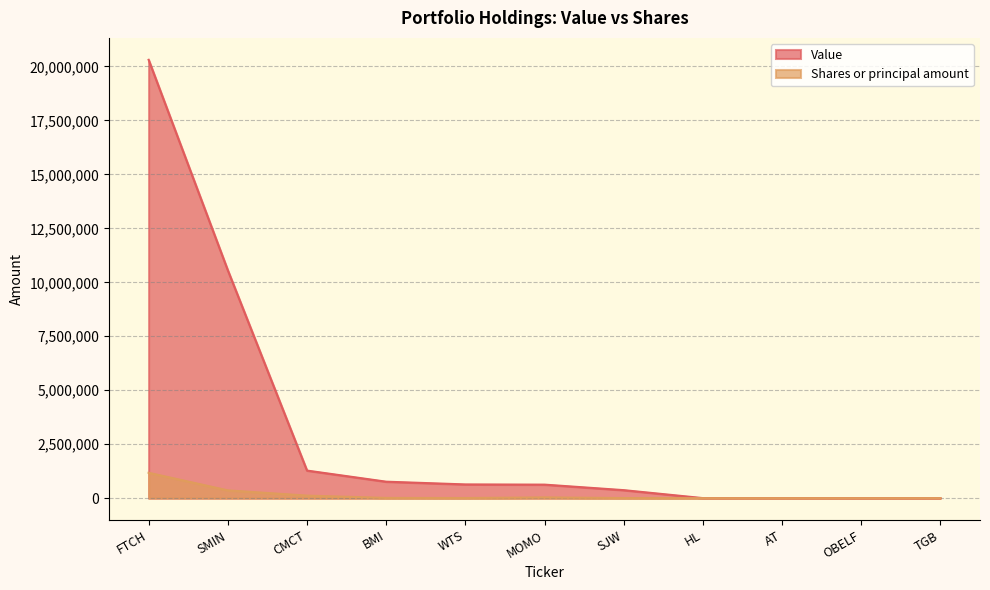

What is the spread (max minus min) of values at SJW?

366007